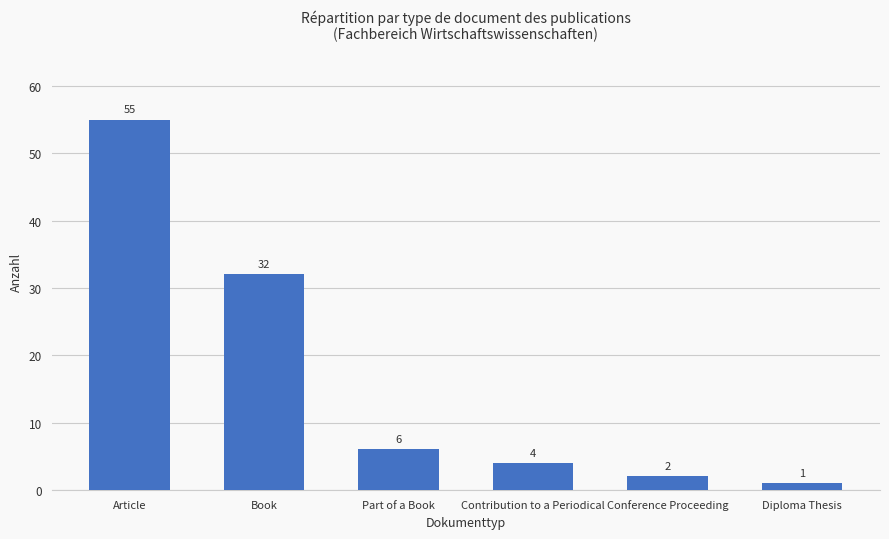

Reading left to right, transcribe all the data shown in this chart.

Article=55	Book=32	Part of a Book=6	Contribution to a Periodical=4	Conference Proceeding=2	Diploma Thesis=1